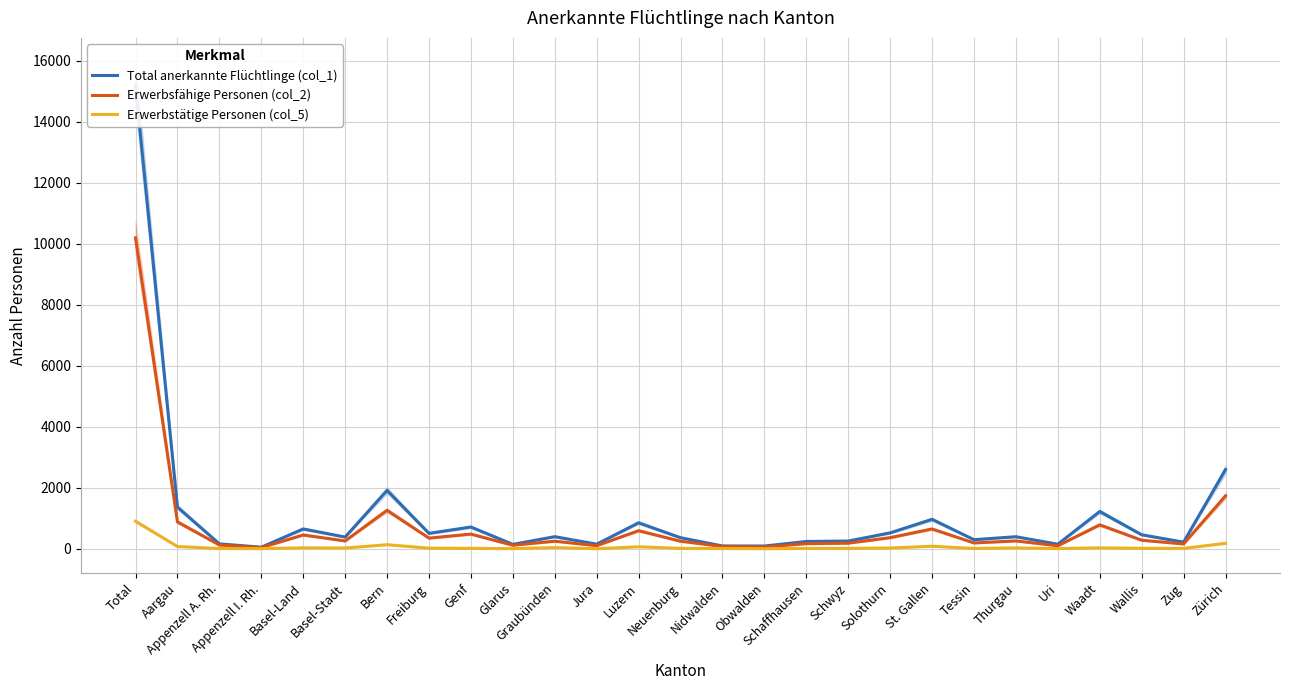

What is the difference between the maximum and minimum values in the Erwerbstätige Personen (col_5) series?

900